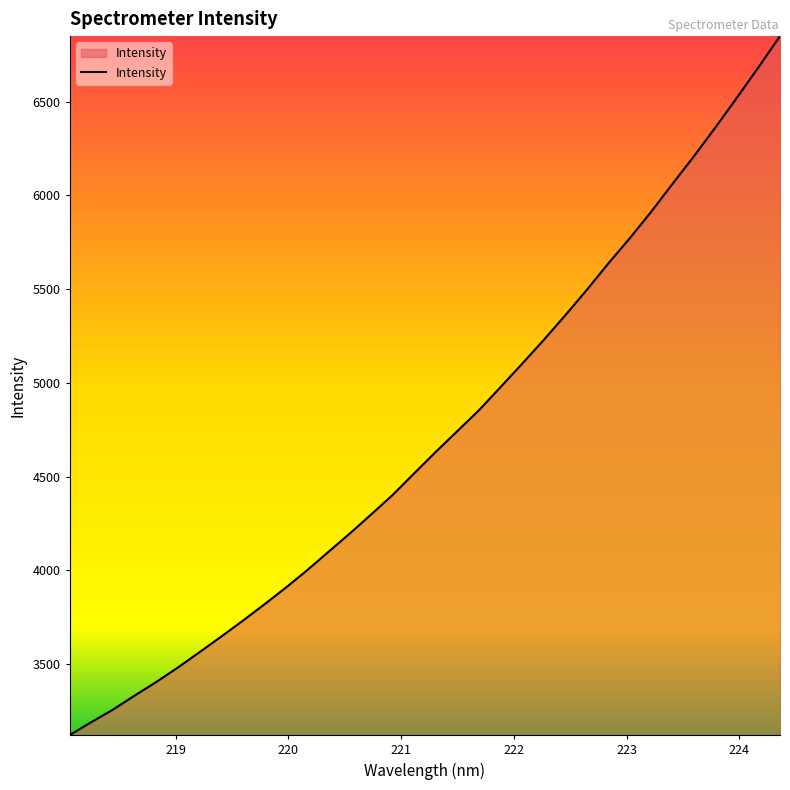

What is the smallest value displayed?

3121.7